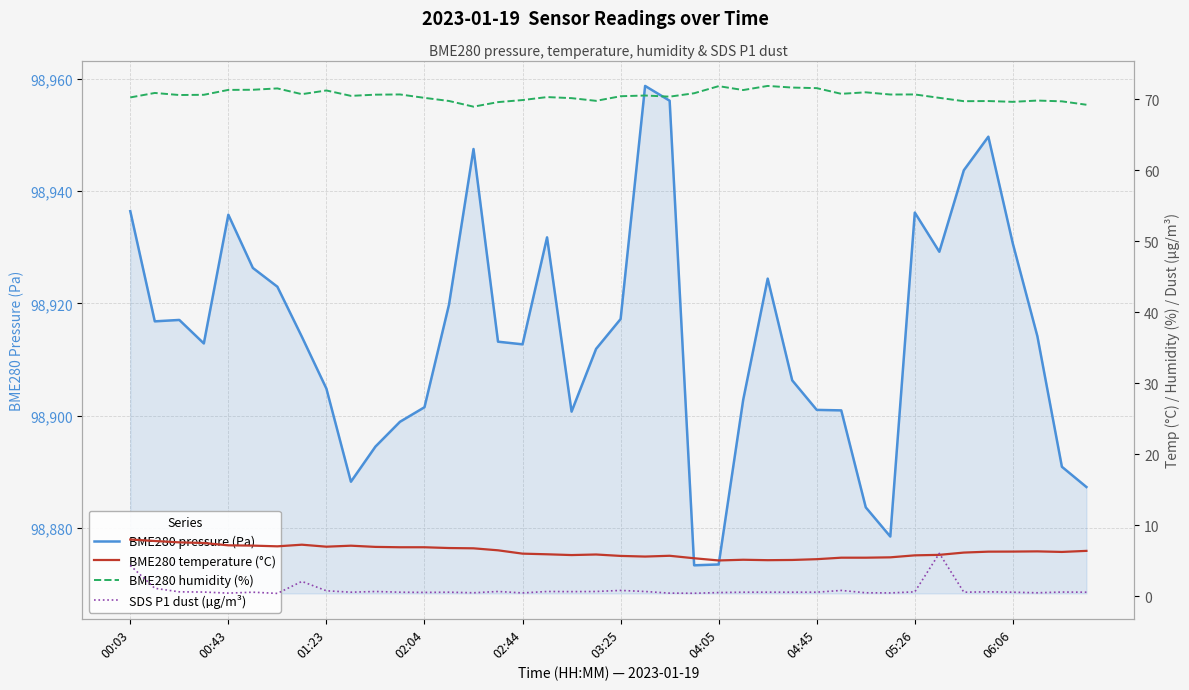

True or false: BME280 humidity (%) and SDS P1 dust (µg/m³) intersect in this chart.

False